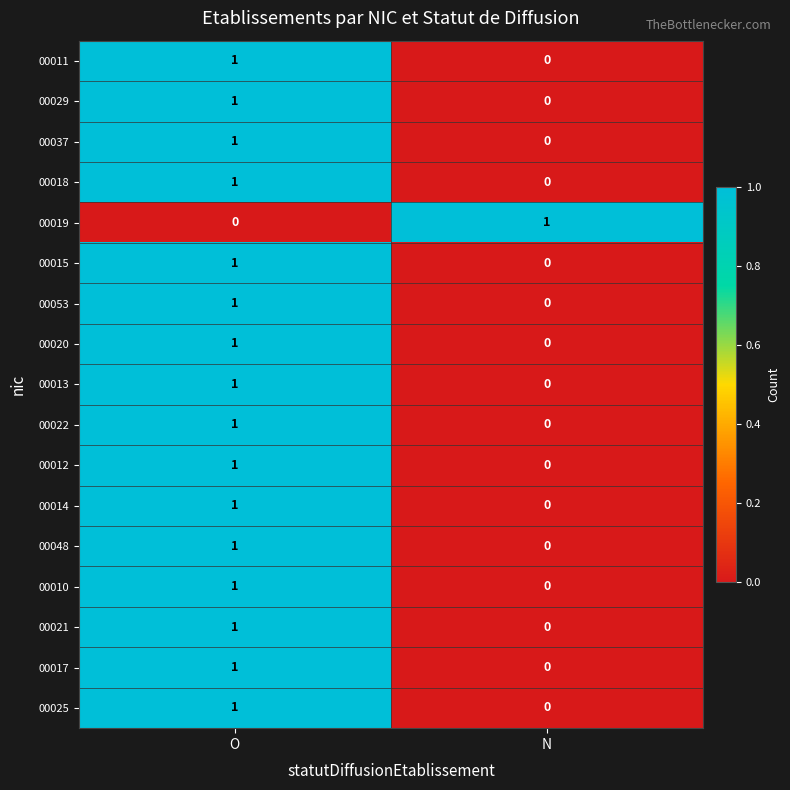

What is the total value across all series at N?

1